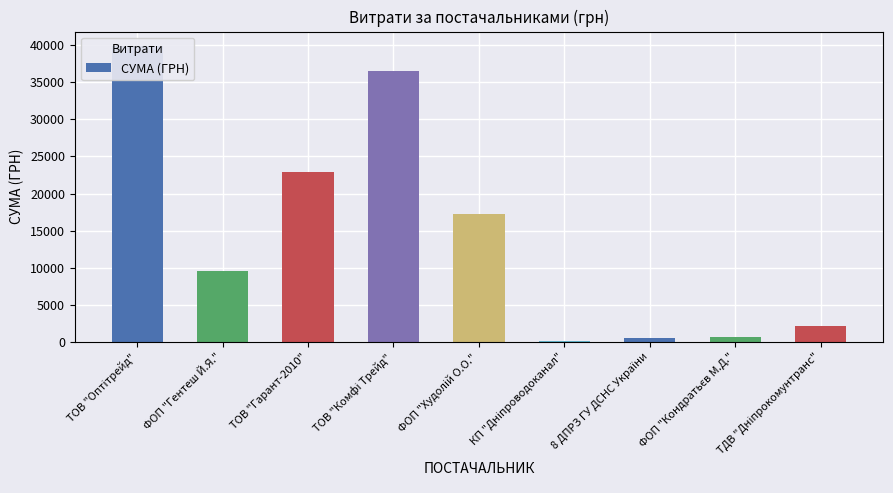

What is the ratio of the value at 8 ДПРЗ ГУ ДСНС України to the value at ФОП "Кондратьєв М.Д."?

0.8